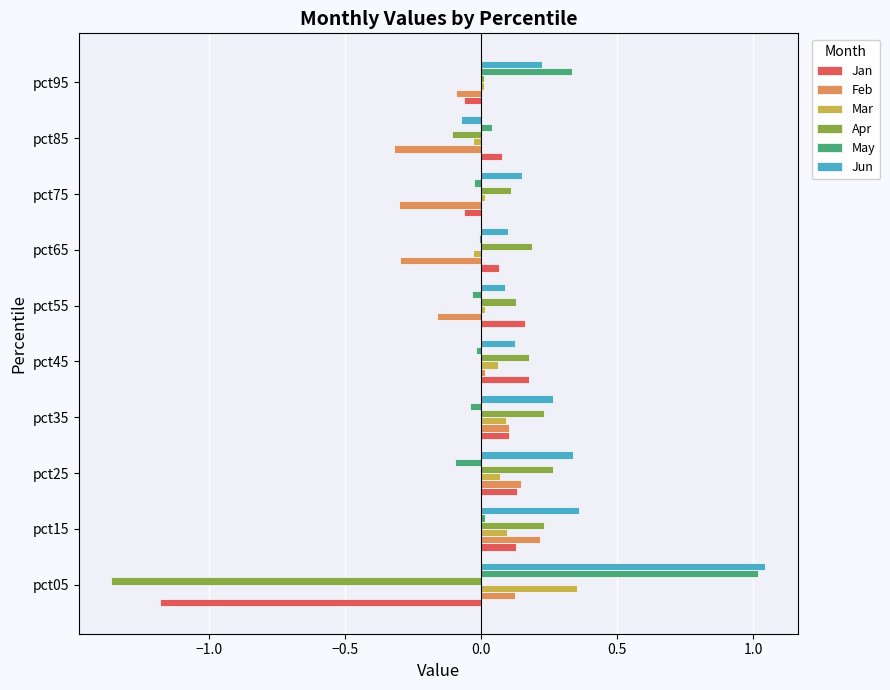

Between pct25 and pct75, which series saw the biggest shift?

Feb